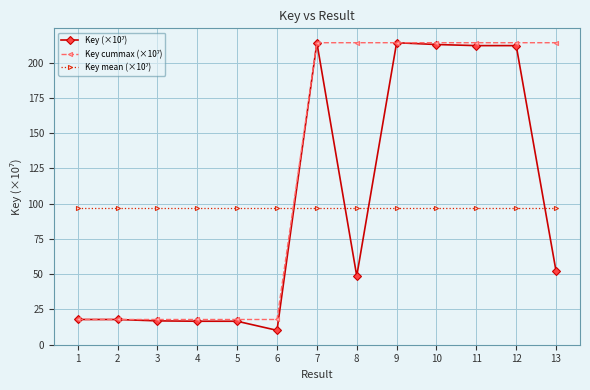

What is the total value across all series at 12?

523.1